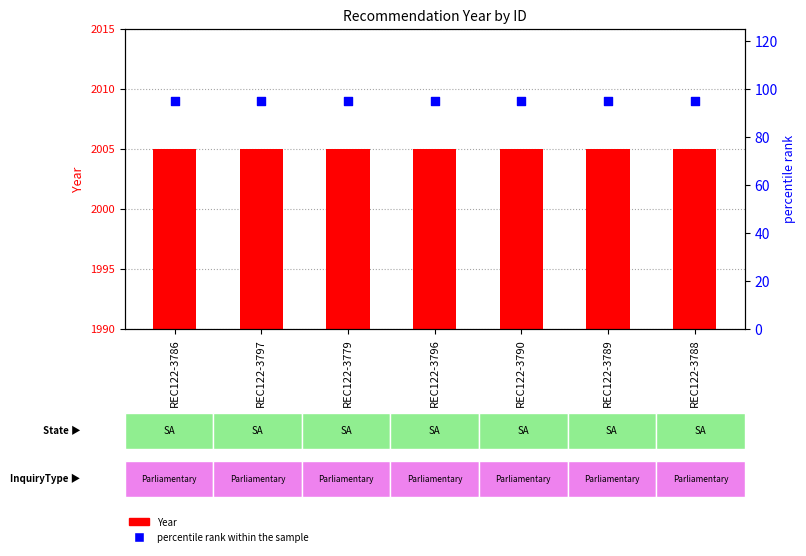

Which series reaches the minimum Y coordinate?

percentile rank within the sample